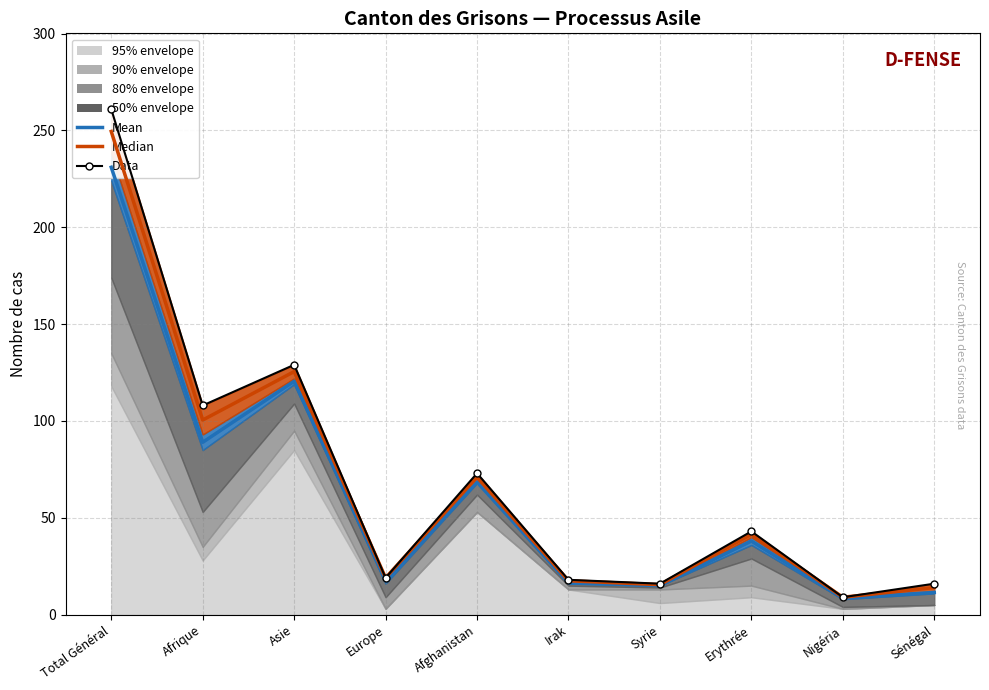

Reading left to right, transcribe all the data shown in this chart.

Data: Total Général=261.0	Afrique=108.0	Asie=129.0	Europe=19.0	Afghanistan=73.0	Irak=18.0	Syrie=16.0	Erythrée=43.0	Nigéria=9.0	Sénégal=16.0
Mean: Total Général=231.0	Afrique=89.0	Asie=120.5	Europe=17.5	Afghanistan=68.5	Irak=16.5	Syrie=15.0	Erythrée=38.0	Nigéria=8.5	Sénégal=11.5
Median: Total Général=249.5	Afrique=100.5	Asie=125.5	Europe=19.0	Afghanistan=71.0	Irak=17.5	Syrie=15.5	Erythrée=41.5	Nigéria=9.0	Sénégal=14.0